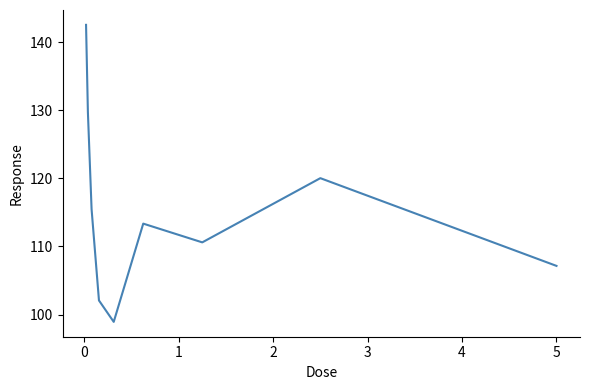

What is the difference between the maximum and minimum values?

43.7